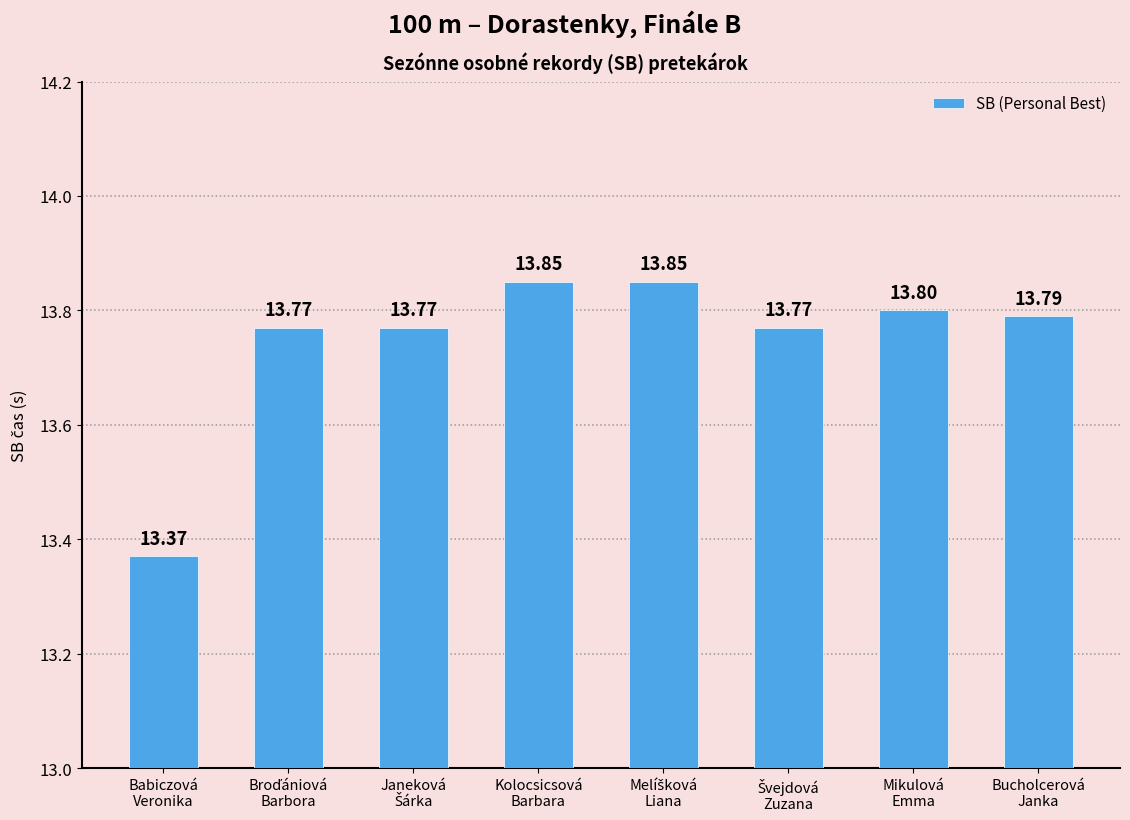

What is the average value?

13.7